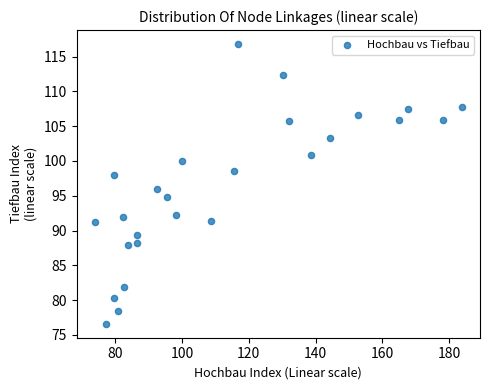

What is the range of X values (max minus min)?

109.8